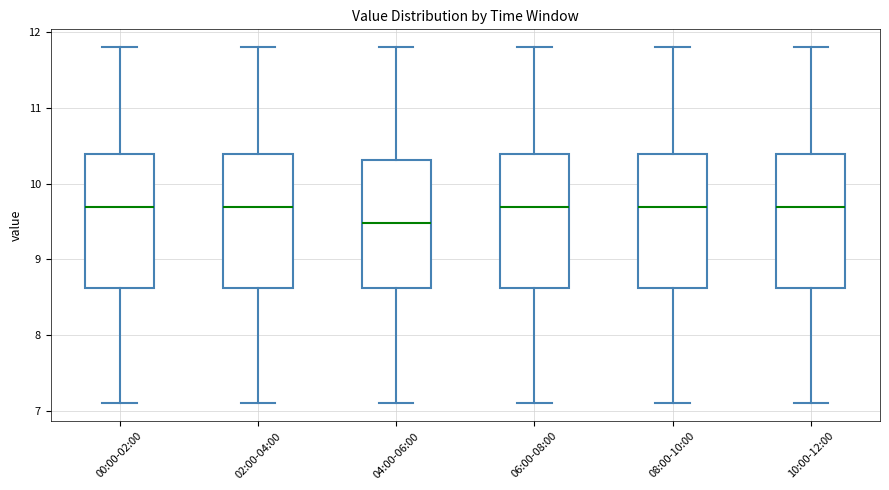

Reading left to right, transcribe this box plot: for each box, give where its median line is, the range the box spans, and where its two whiskers end, as read against the y-axis. The values are not printed on the chart, so give them approximately, as read against the axis.

00:00-02:00: median 9.7, box 8.6 to 10.4, whiskers 7.1 to 11.8
02:00-04:00: median 9.7, box 8.6 to 10.4, whiskers 7.1 to 11.8
04:00-06:00: median 9.5, box 8.6 to 10.3, whiskers 7.1 to 11.8
06:00-08:00: median 9.7, box 8.6 to 10.4, whiskers 7.1 to 11.8
08:00-10:00: median 9.7, box 8.6 to 10.4, whiskers 7.1 to 11.8
10:00-12:00: median 9.7, box 8.6 to 10.4, whiskers 7.1 to 11.8